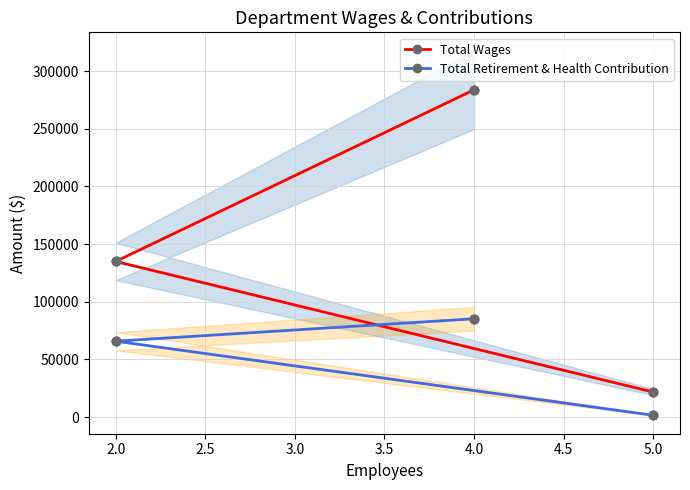

Which series has the largest total across all categories?

Total Wages